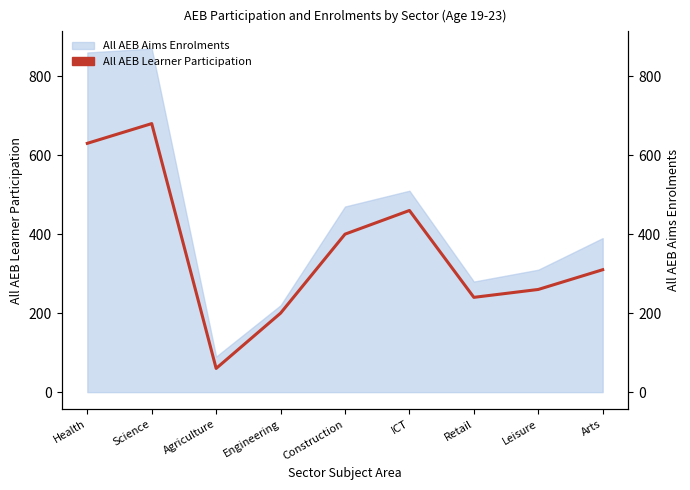

What is the change in value from Health to Leisure?

-370